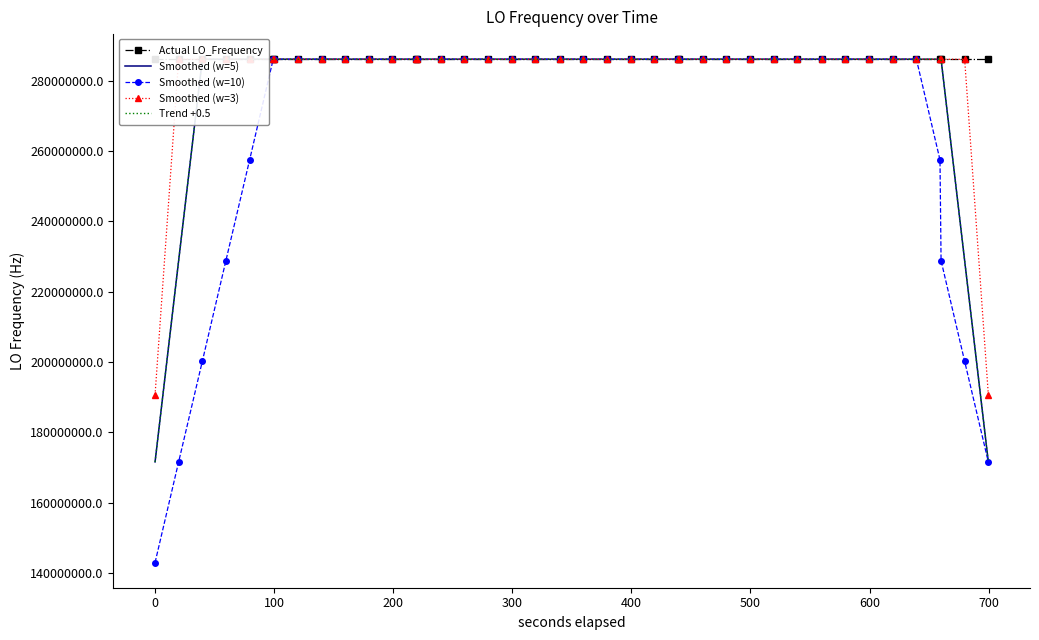

Which series has the largest range (max minus min)?

Smoothed (w=10)